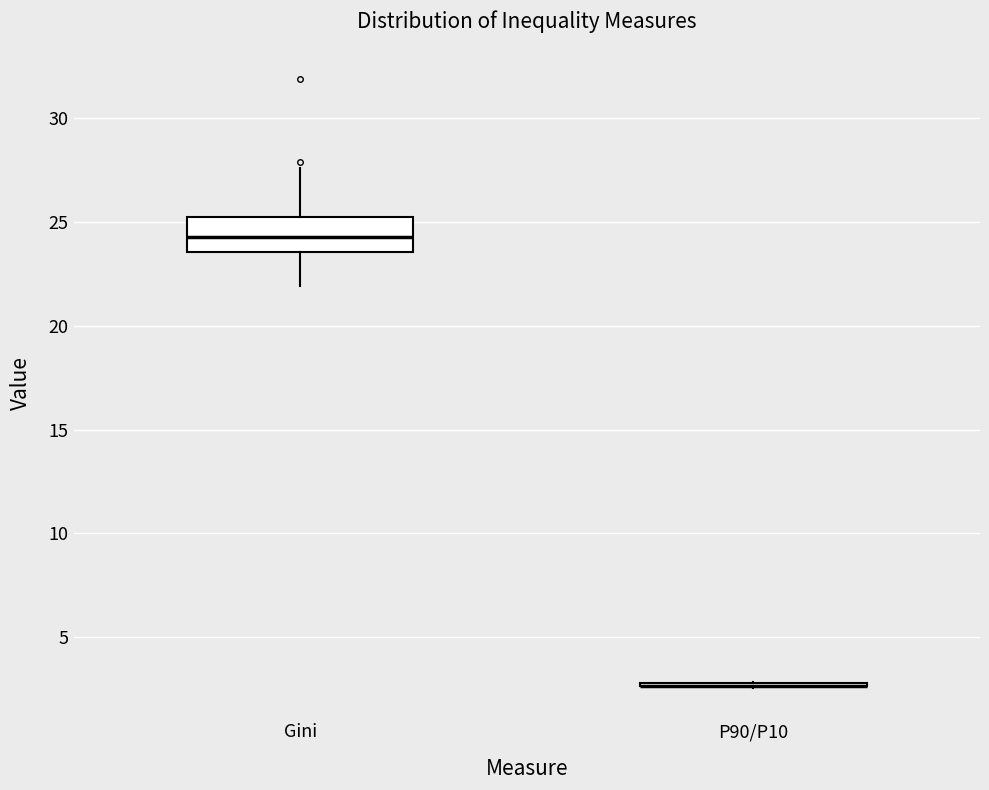

Where is the lower edge of the box for Gini on the y-axis? The values are not printed on the chart, so give them approximately, as read against the axis.

23.5